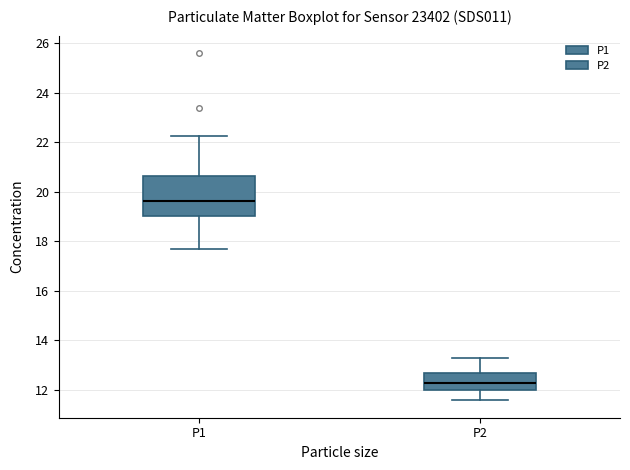

Which box has the lowest median line?

P2